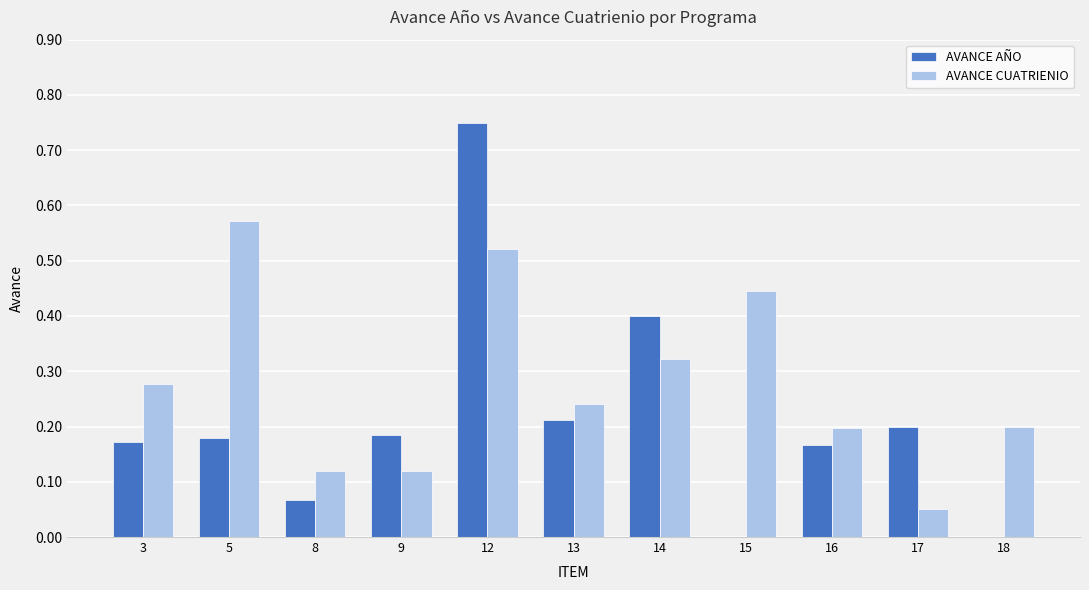

The value of AVANCE CUATRIENIO at 18 is 0.1. True or false?

False